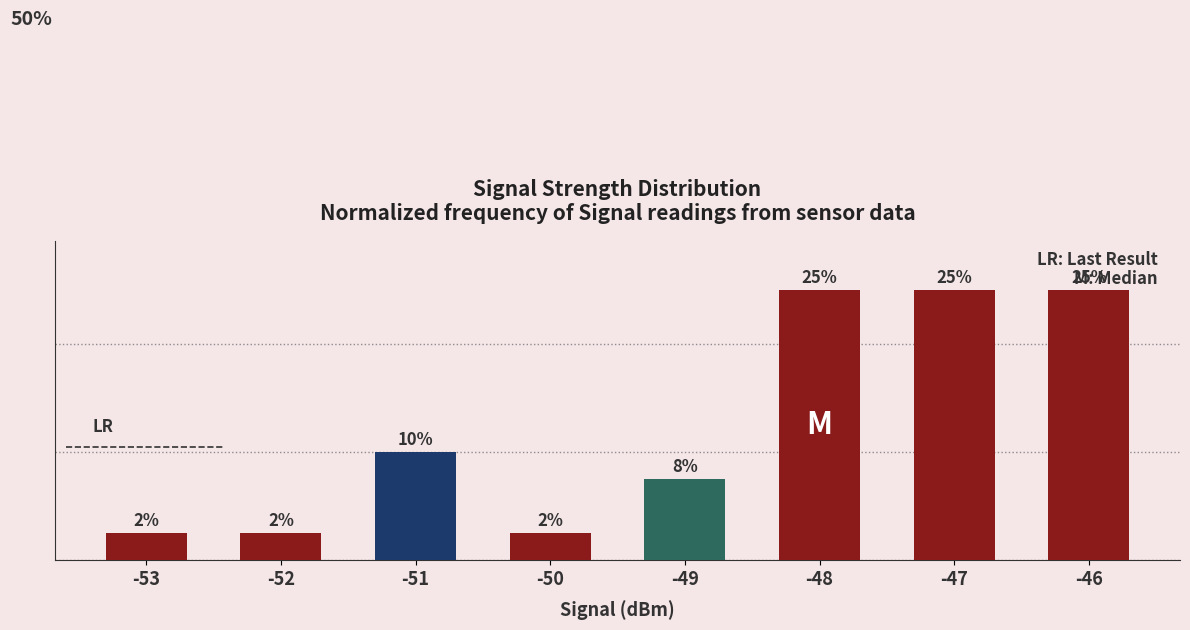

Are the bars horizontal?

No